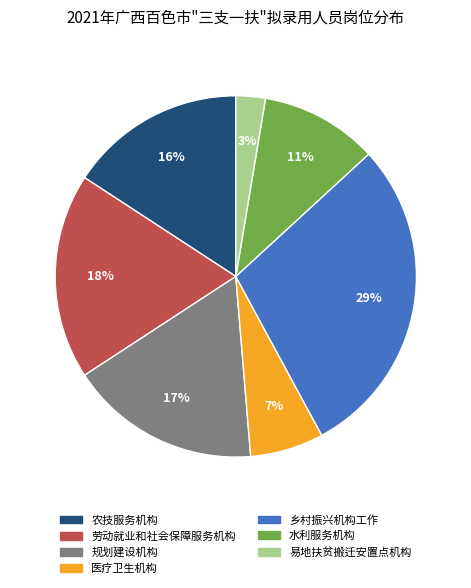

To the nearest percent, what portion does 水利服务机构 represent?

11%